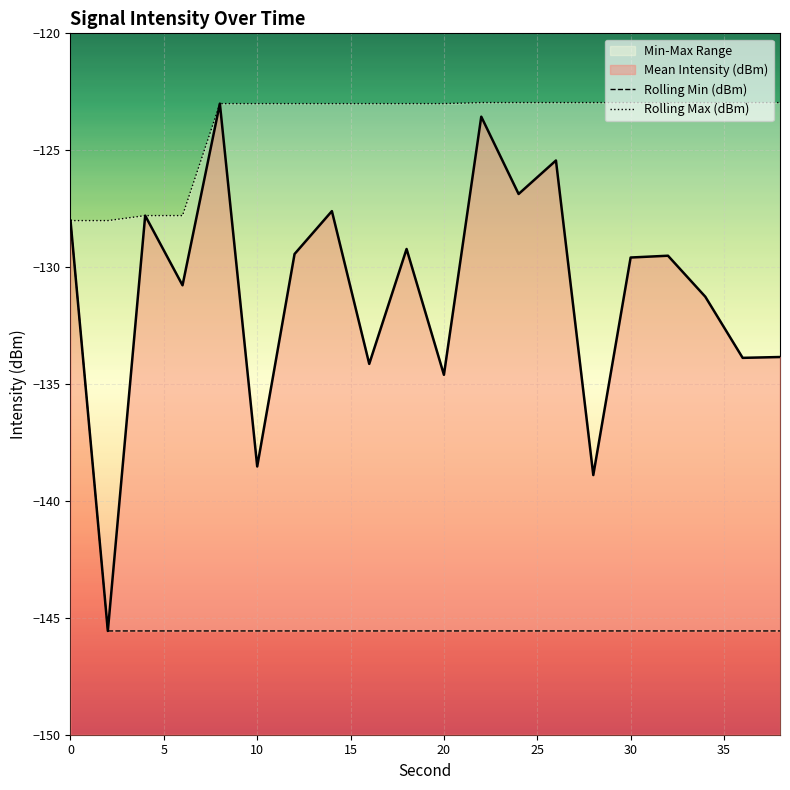

What is the lowest value of the Mean Intensity (dBm) series?

-145.6